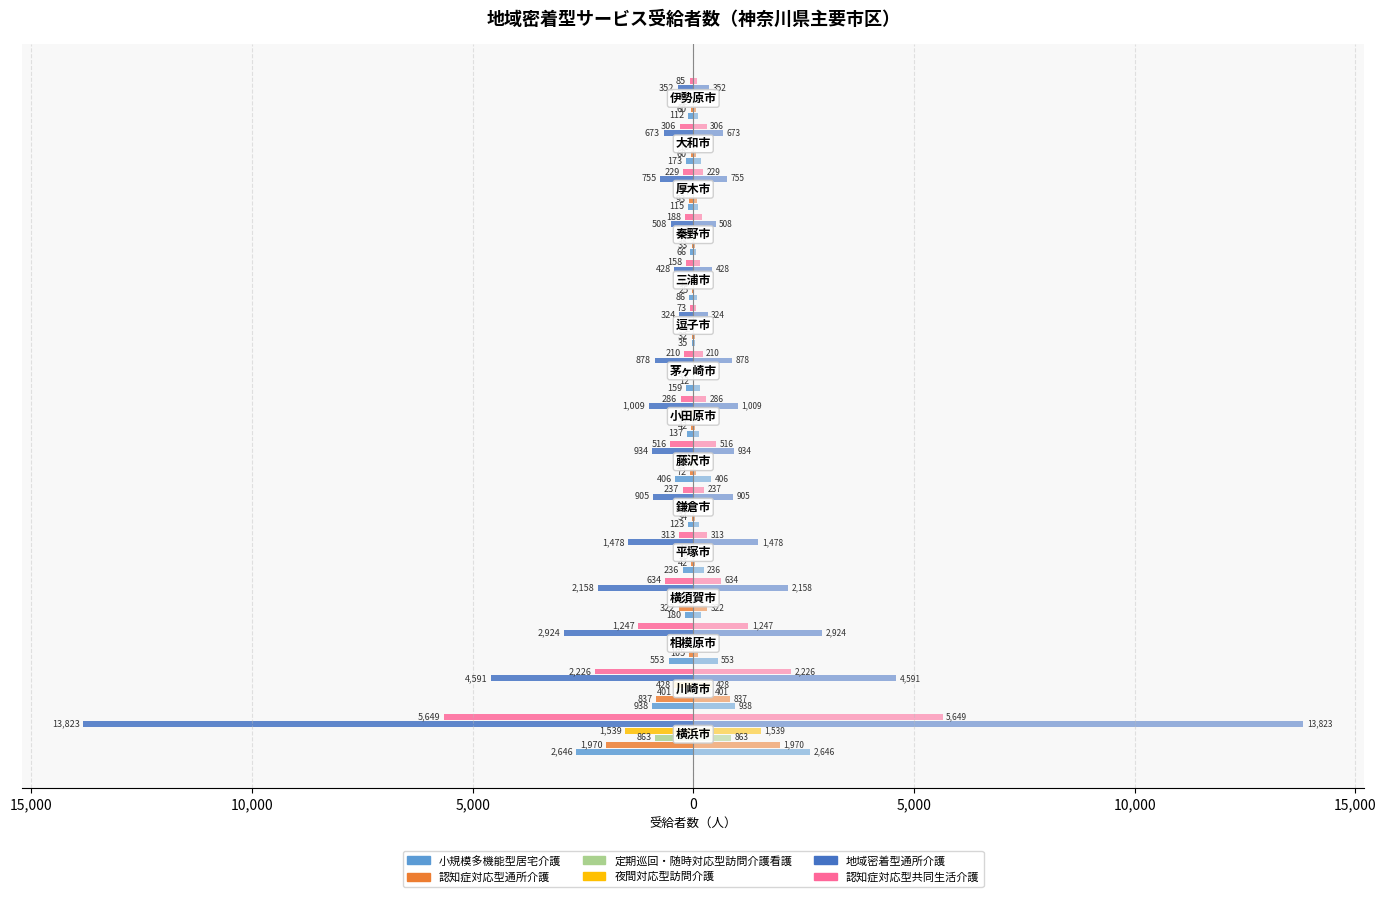

What is the minimum value shown in the chart?

-13823